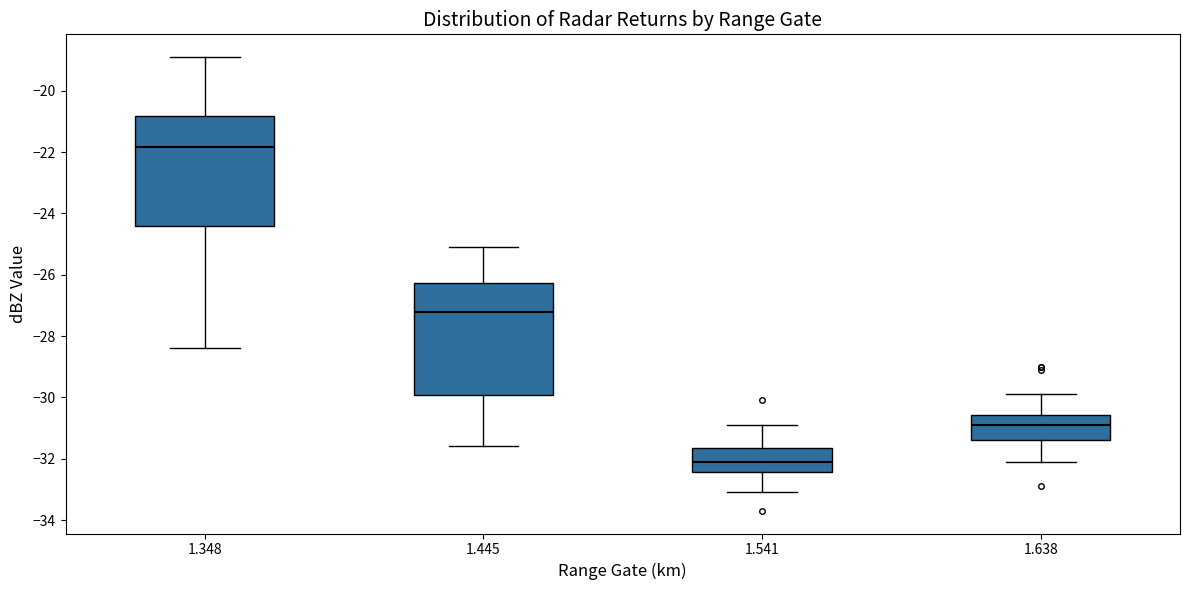

Which box's median line is the lowest?

1.541